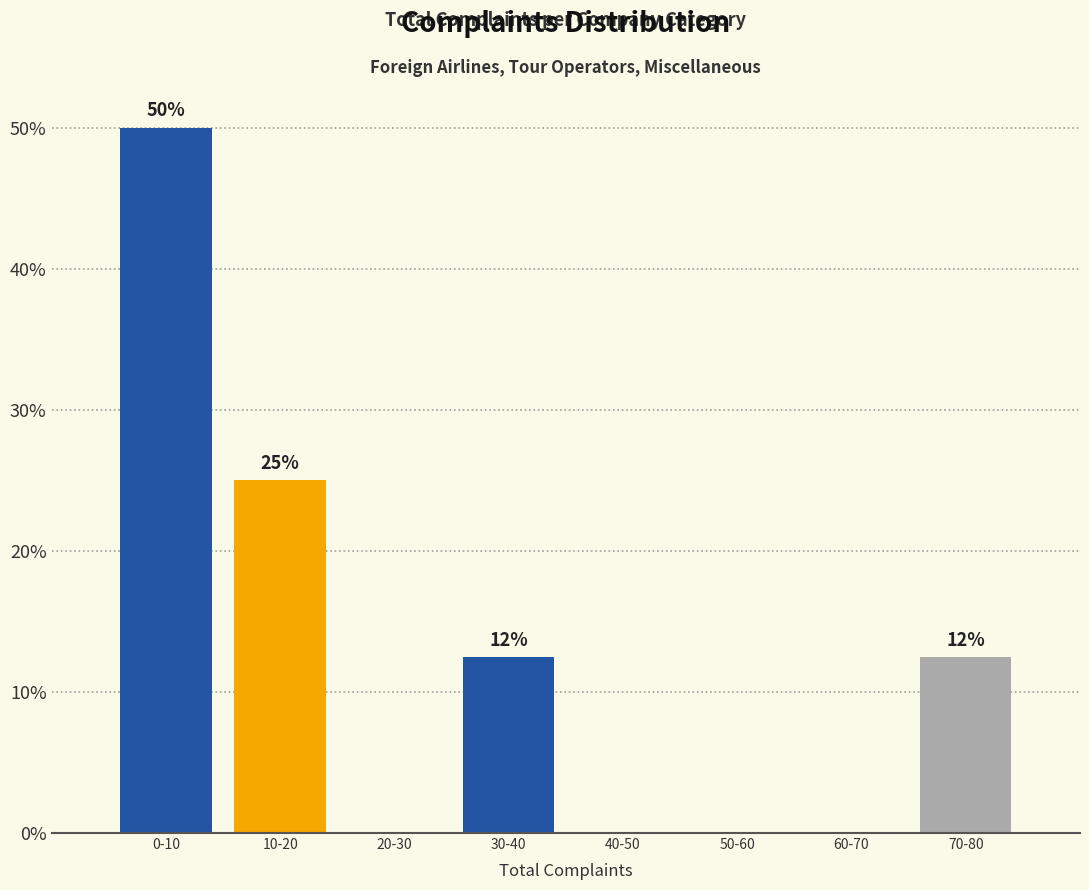

Where does the data first go above 12?

0-10